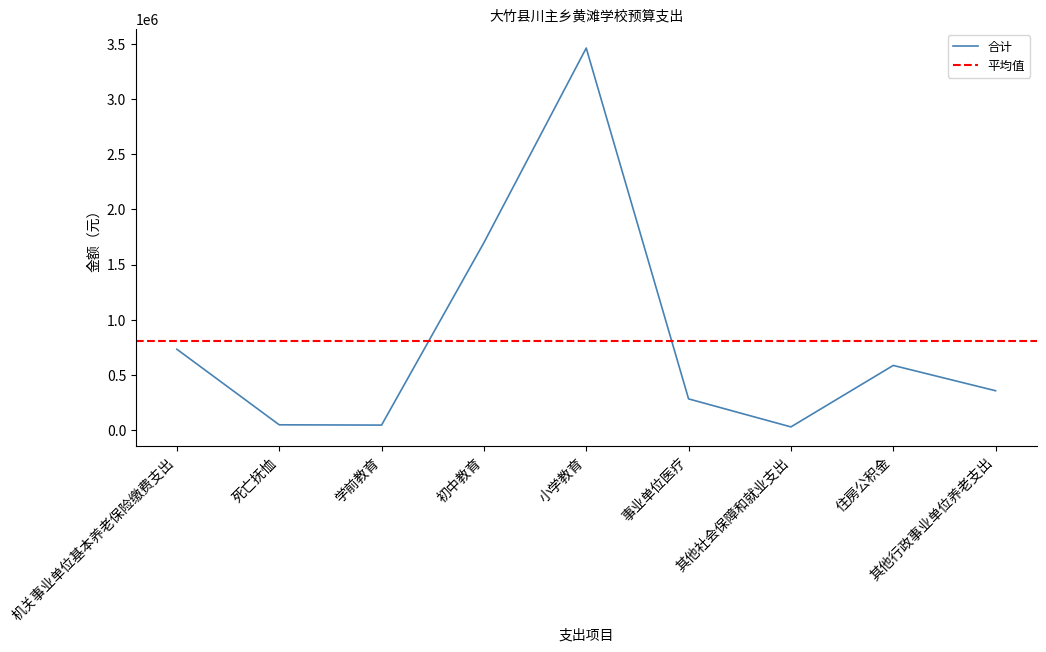

True or false: the data shows 284493 at 事业单位医疗.

True